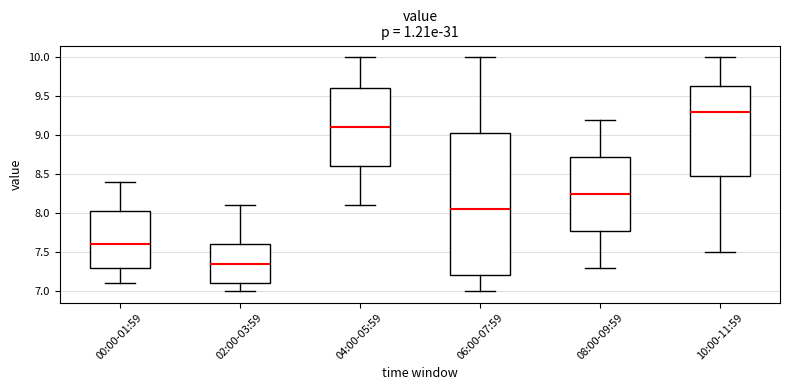

Reading left to right, read every box against the y-axis: the position of its median line, the range the box covers, and the ends of its whiskers. The values are not printed on the chart, so give them approximately, as read against the axis.

00:00-01:59: median 7.60, box 7.30 to 8.05, whiskers 7.10 to 8.40
02:00-03:59: median 7.35, box 7.10 to 7.60, whiskers 7.00 to 8.10
04:00-05:59: median 9.10, box 8.60 to 9.60, whiskers 8.10 to 10.00
06:00-07:59: median 8.05, box 7.20 to 9.05, whiskers 7.00 to 10.00
08:00-09:59: median 8.25, box 7.80 to 8.75, whiskers 7.30 to 9.20
10:00-11:59: median 9.30, box 8.50 to 9.65, whiskers 7.50 to 10.00